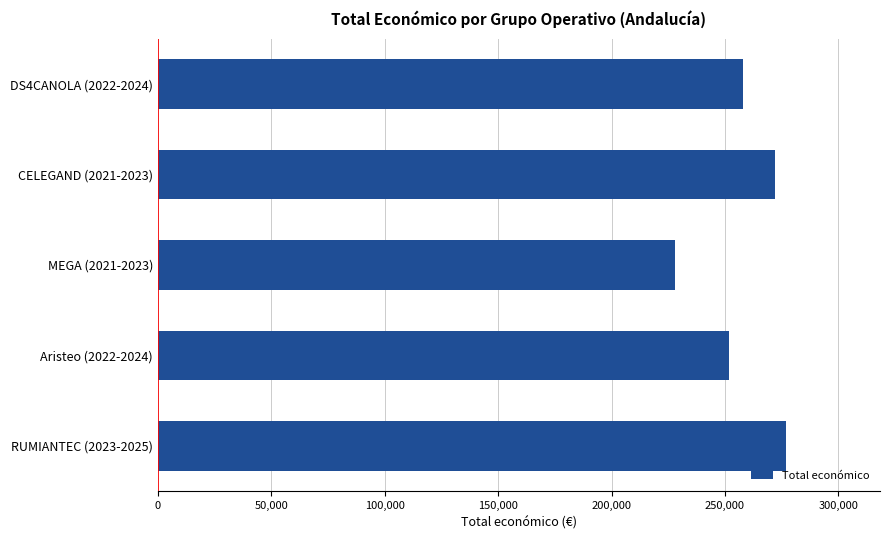

What is the difference between the second highest and minimum values?

44005